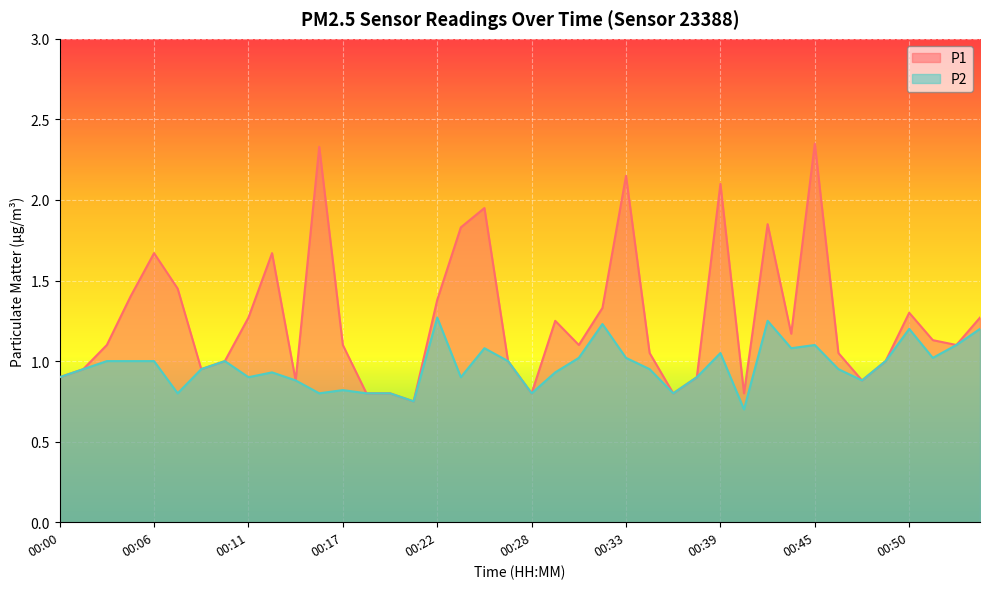

At which category does the chart reach its peak across all series?

00:45